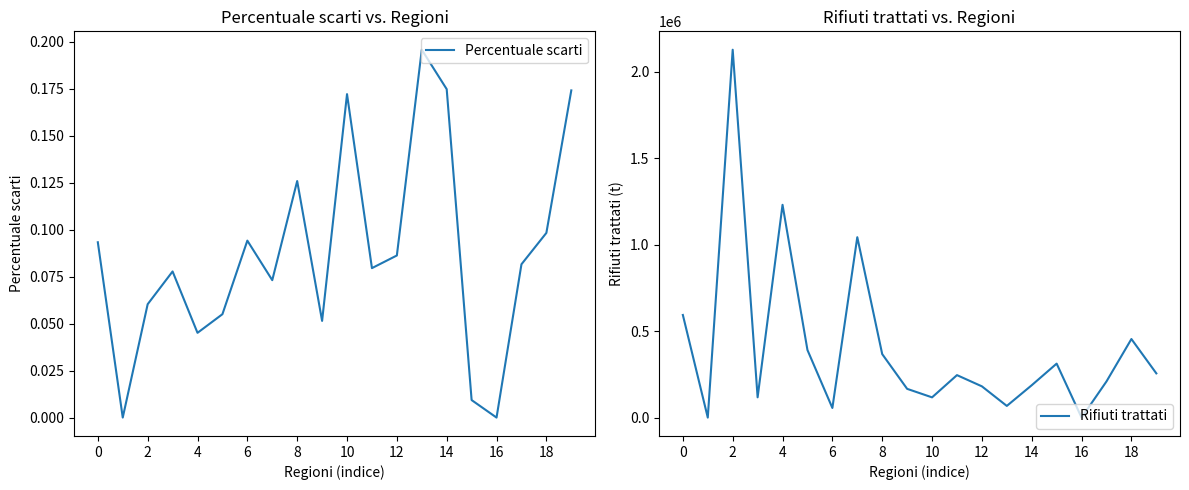

Does the chart display data point markers on the line(s)?

No